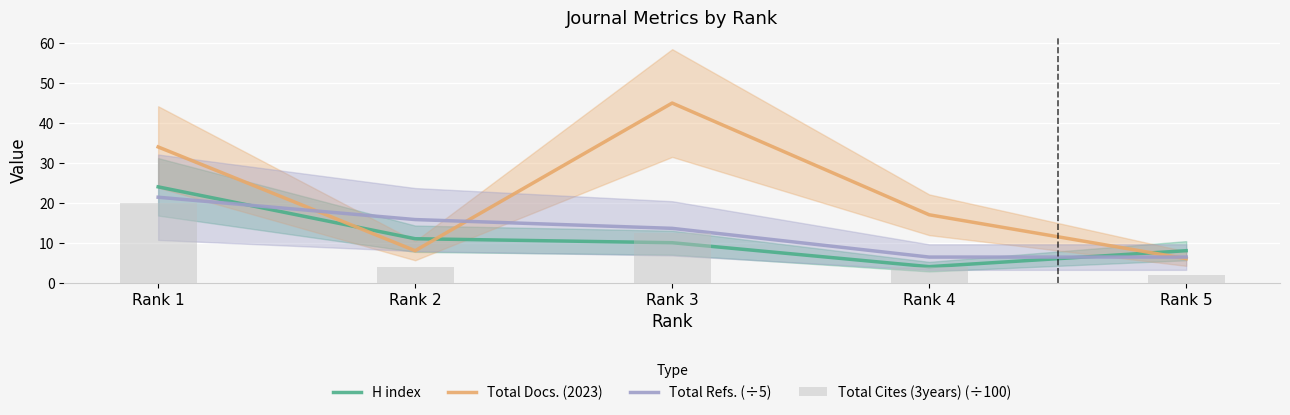

What is the spread (max minus min) of values at Rank 5?

6.2